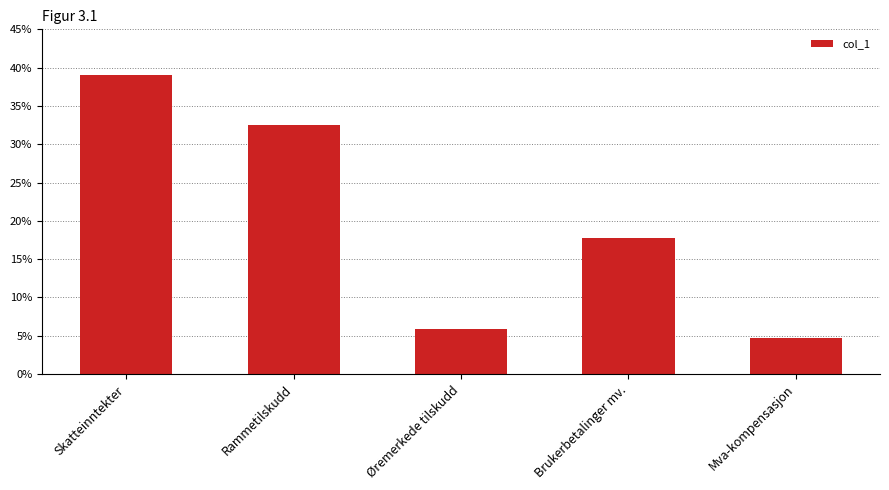

List the labels in order of value, smallest first.

Mva-kompensasjon, Øremerkede tilskudd, Brukerbetalinger mv., Rammetilskudd, Skatteinntekter